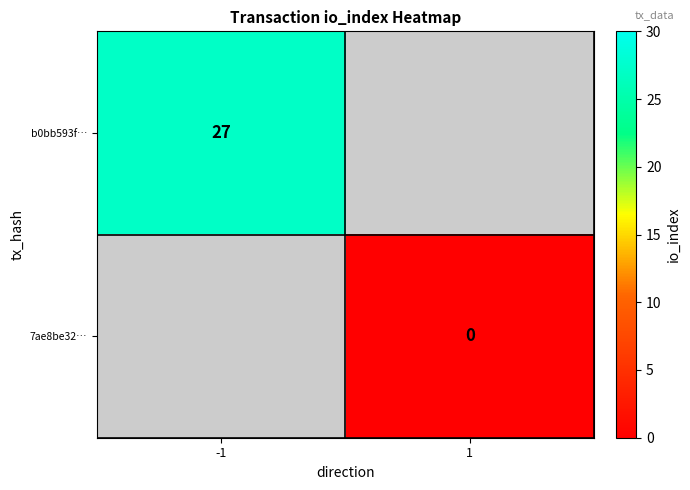

True or false: b0bb593f… has a value of 27 at -1.

True